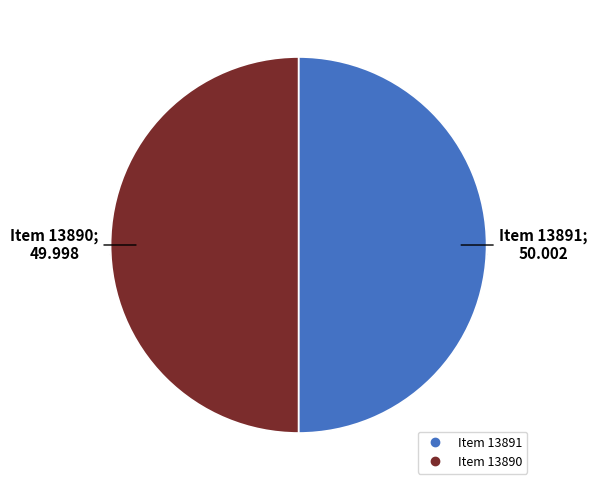

Count the number of slices in the pie.

2